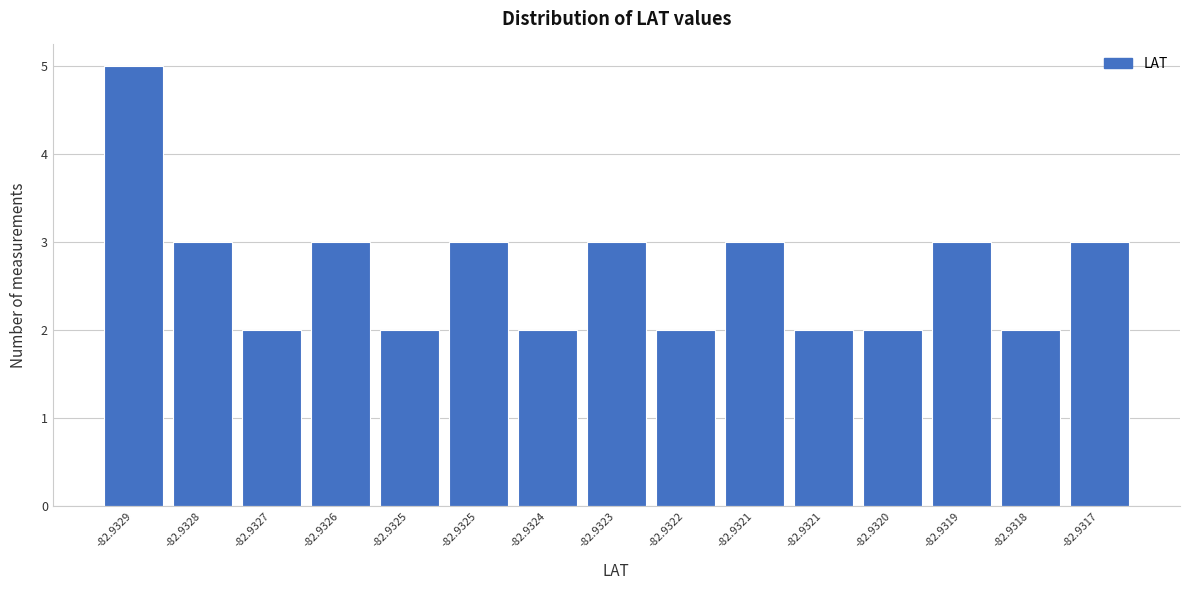

Are the bars horizontal?

No